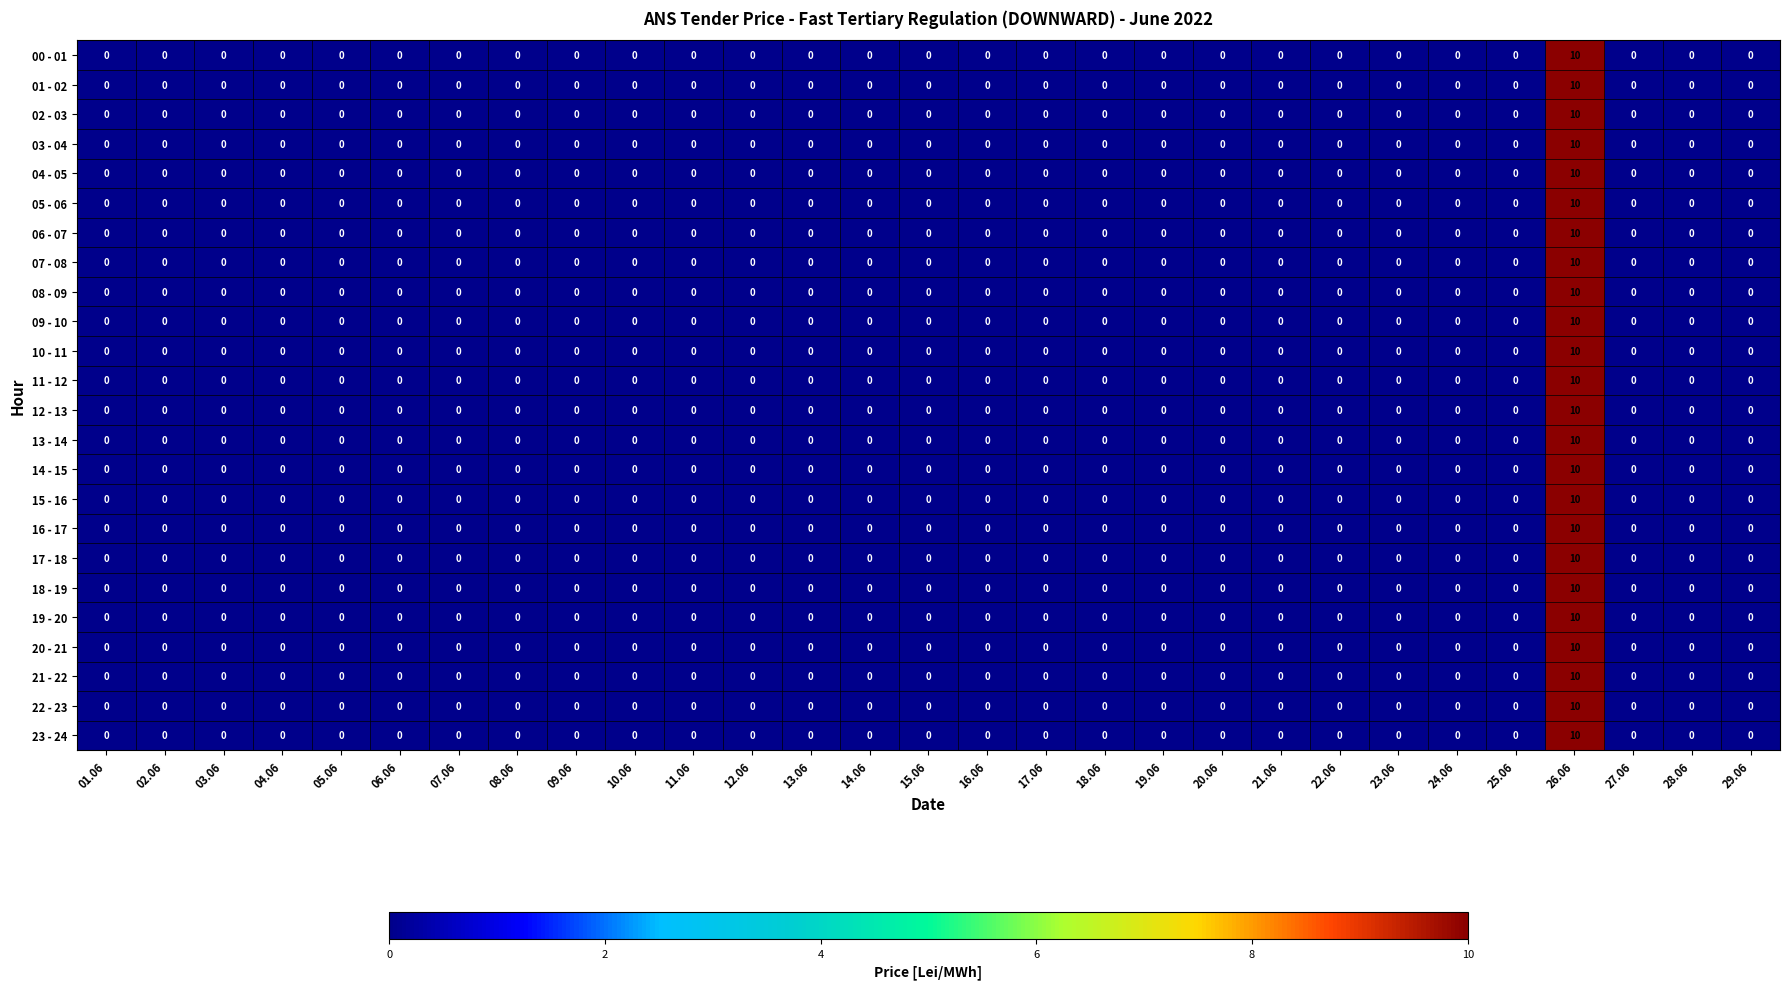

At which label does 15 - 16 reach its peak?

26.06